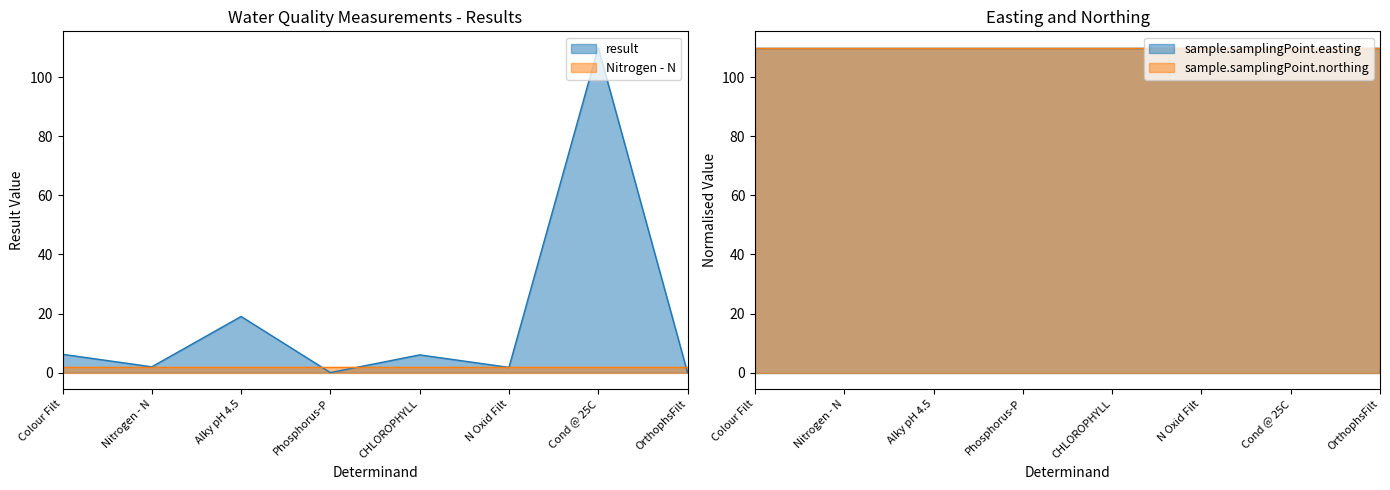

The result series shows 2.5 at Colour Filt. True or false?

False